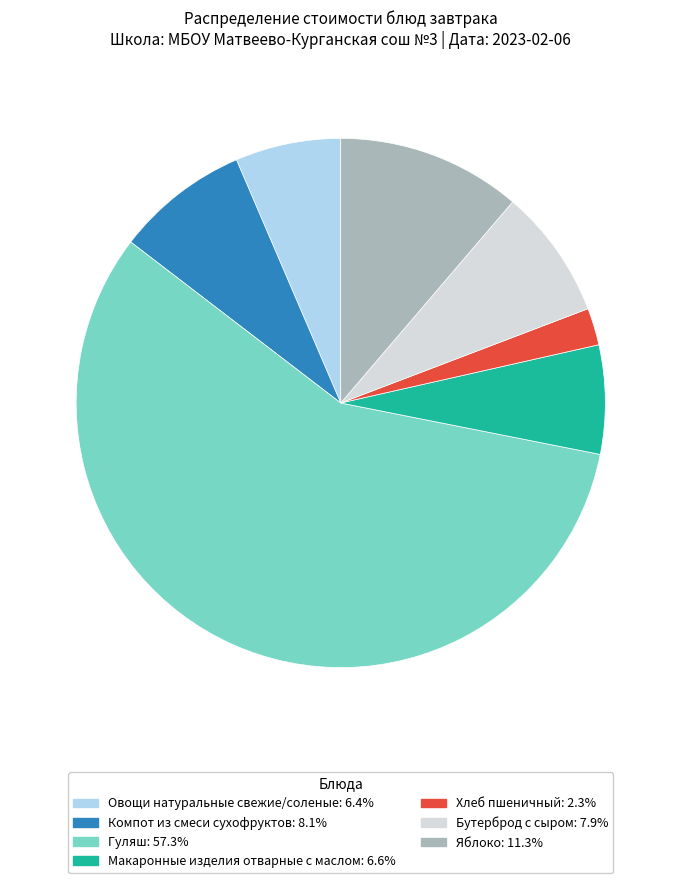

Is there a majority slice in this chart?

Yes